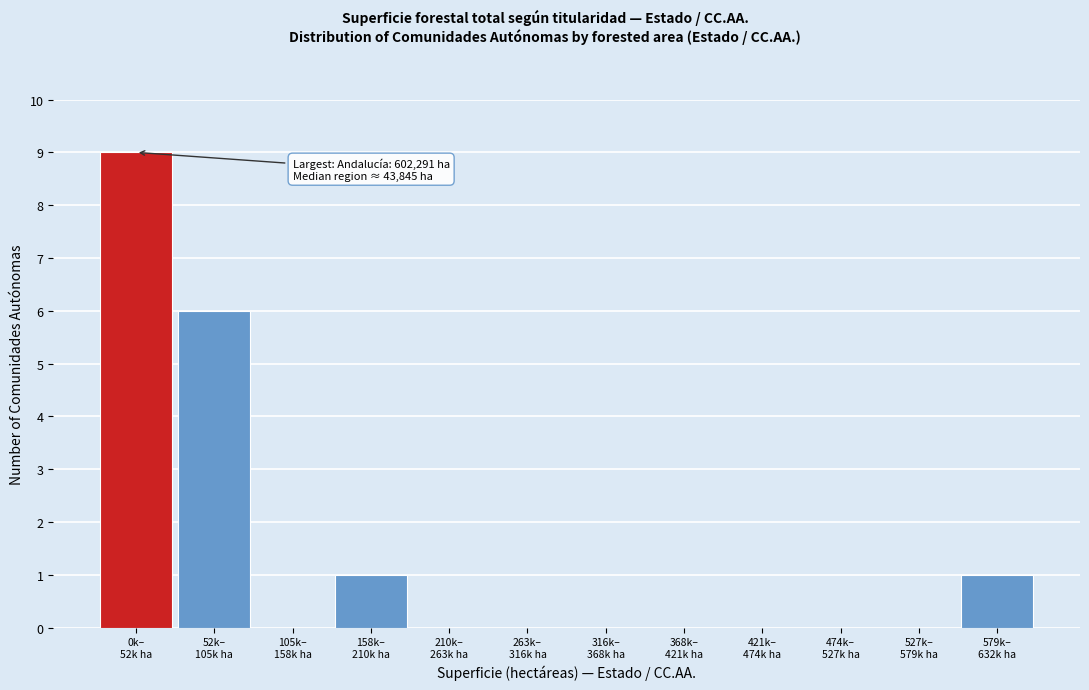

What is the sum of all values?

17